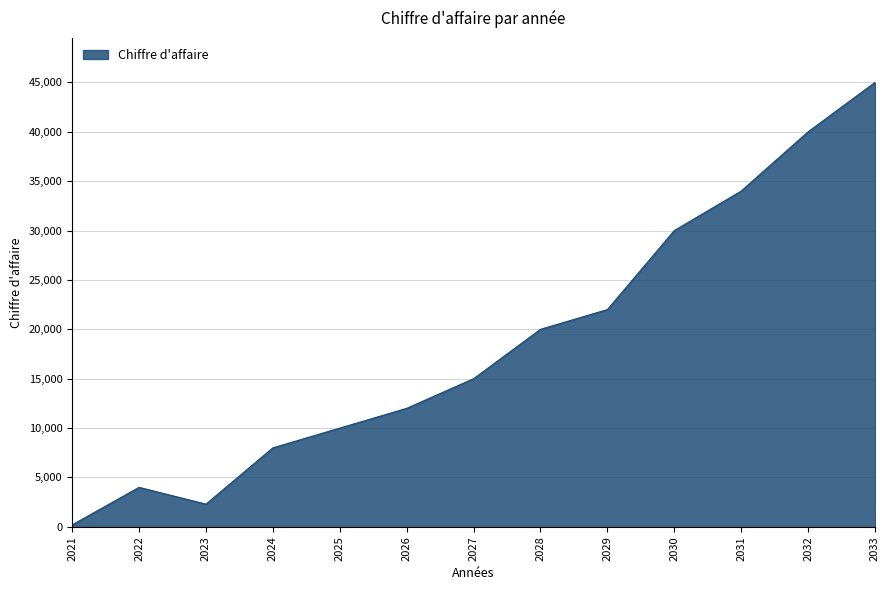

What is the ratio of the value at 2027 to the value at 2032?

0.4